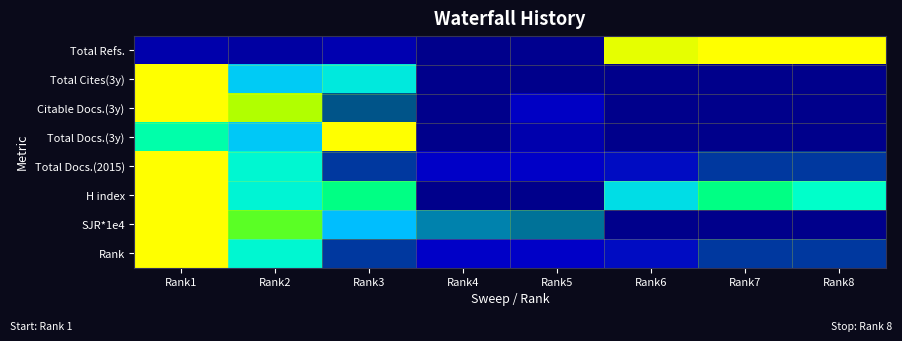

What is the greatest value displayed?

1.0